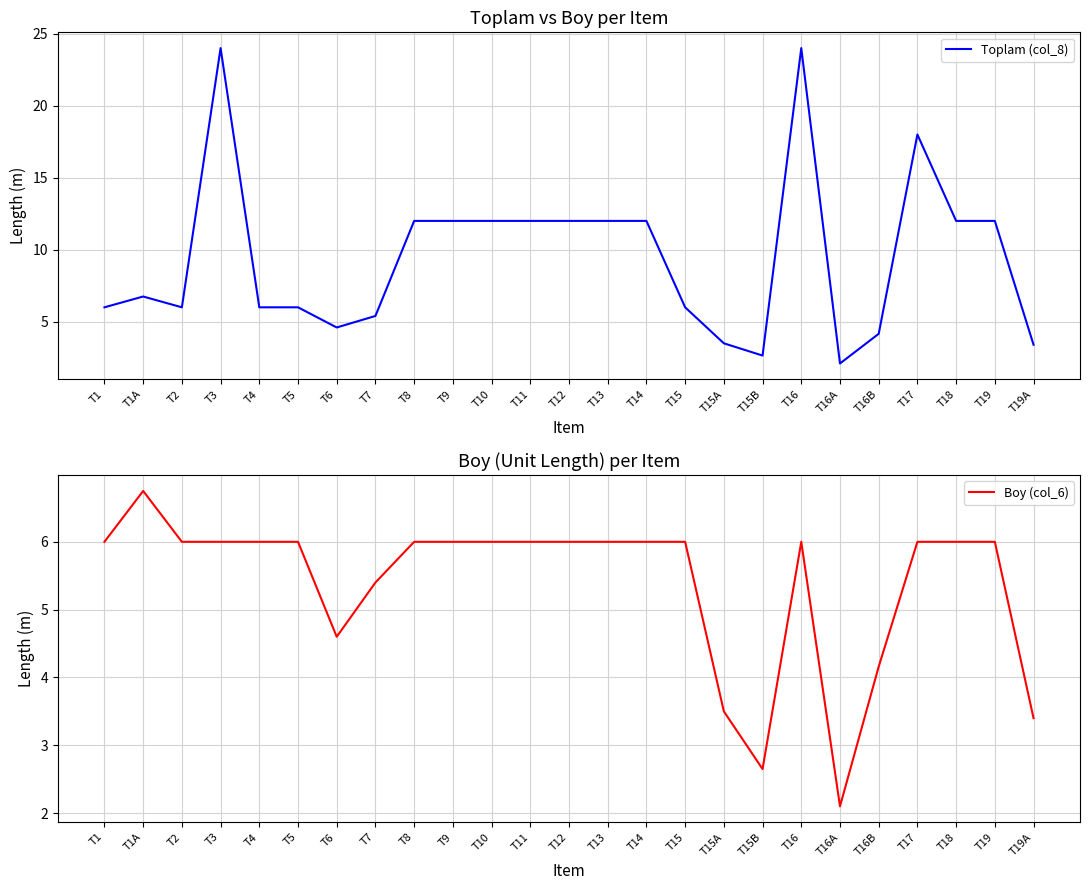

How many data points in Boy (col_6) are above 6?

1